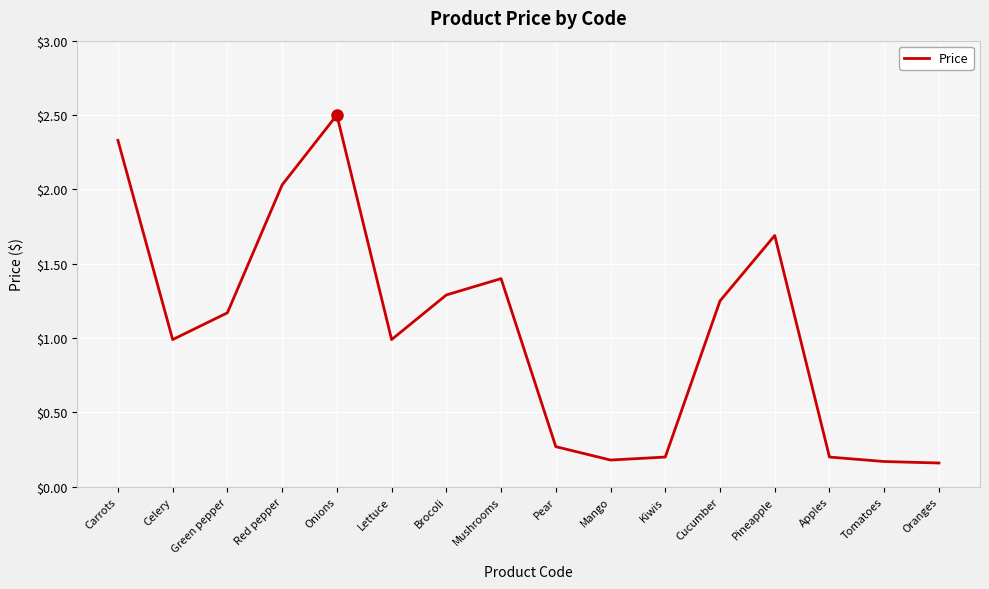

What is the change in value from Carrots to Pineapple?

-0.6